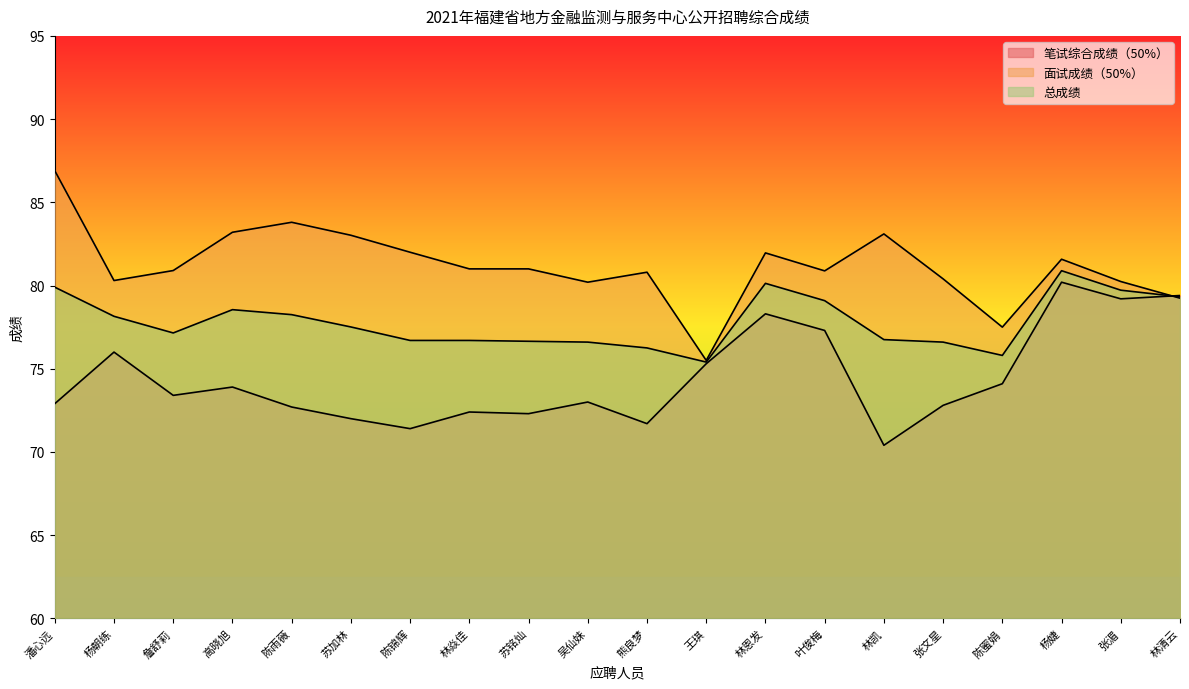

What is the value of the 面试成绩（50%） point at the 10th from the left?

80.2